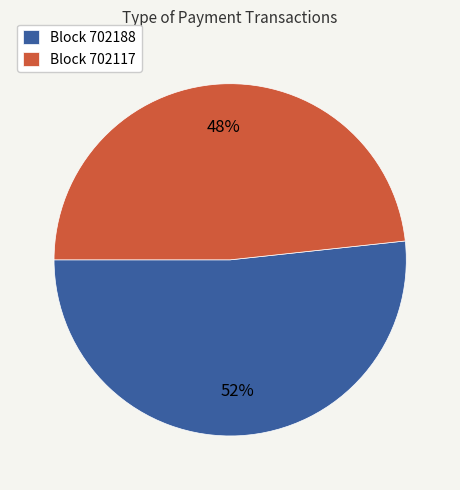

Count the number of slices in the pie.

2